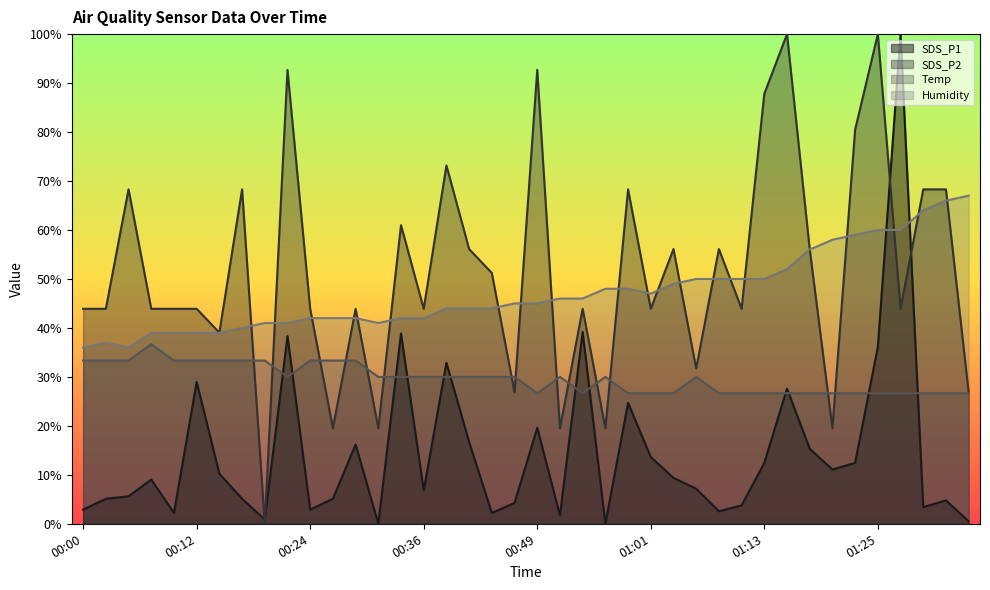

What is the sum of the Humidity values at 00:58 and 00:24?

90.0